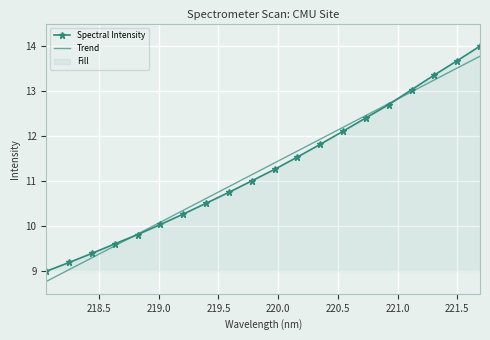

What is the highest value of the Spectral Intensity series?

14.0